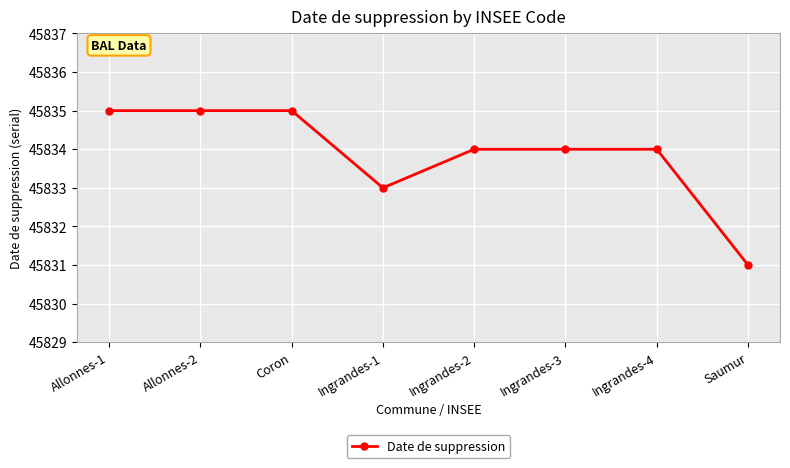

At which category does the chart reach its minimum across all series?

Saumur